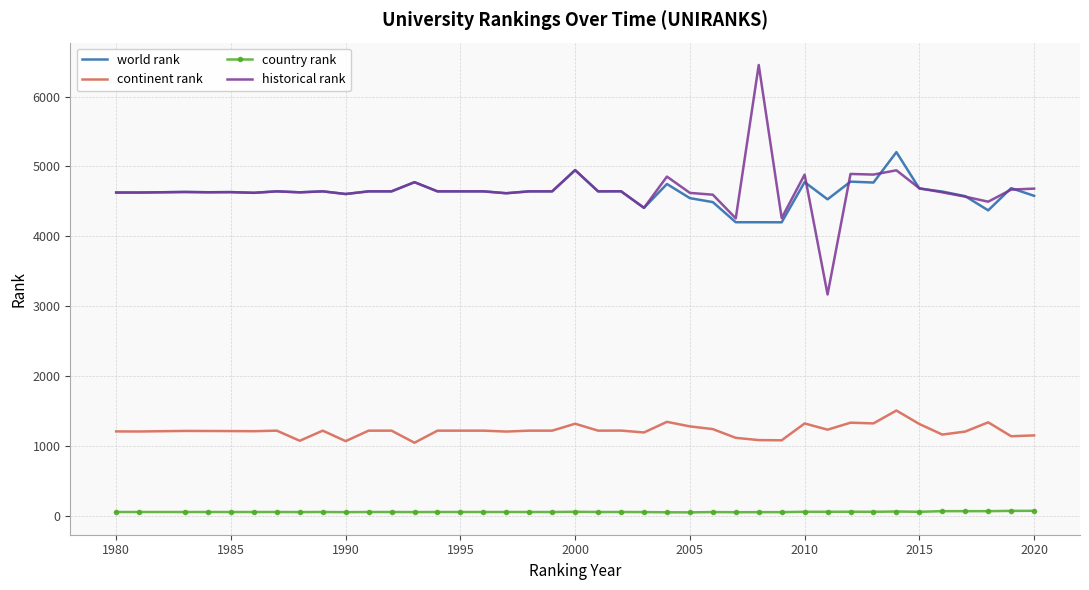

What is the maximum value for world rank?

5204